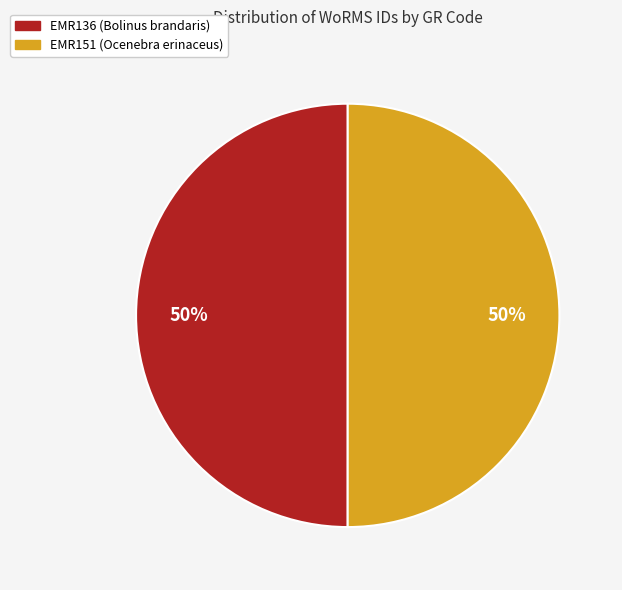

Do EMR136 (Bolinus brandaris) and EMR151 (Ocenebra erinaceus) together represent more than half of the pie?

Yes